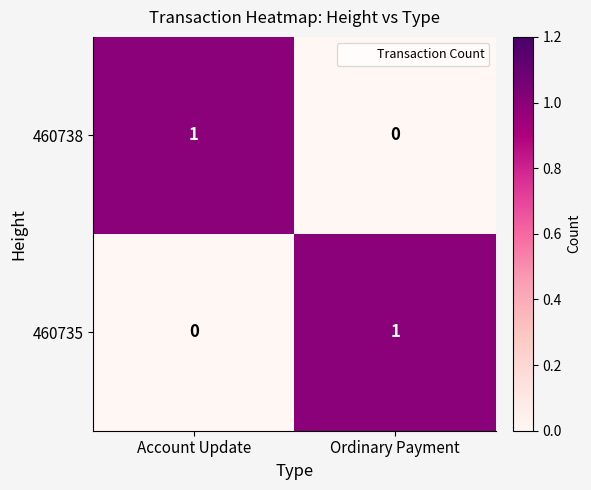

True or false: 460738 has a value of 1 at Account Update.

True